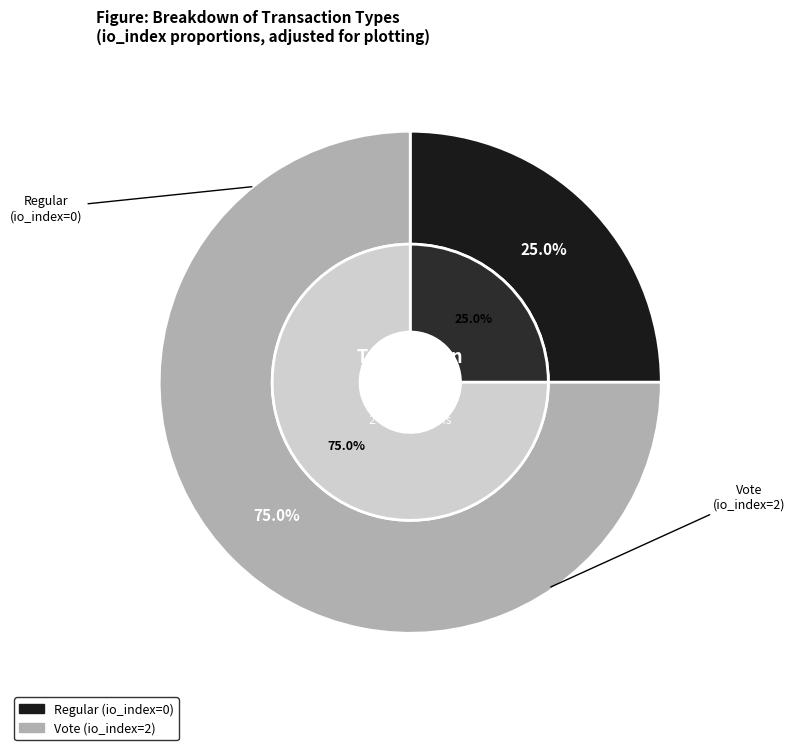

Rank the categories by value from lowest to highest.

Regular, Vote